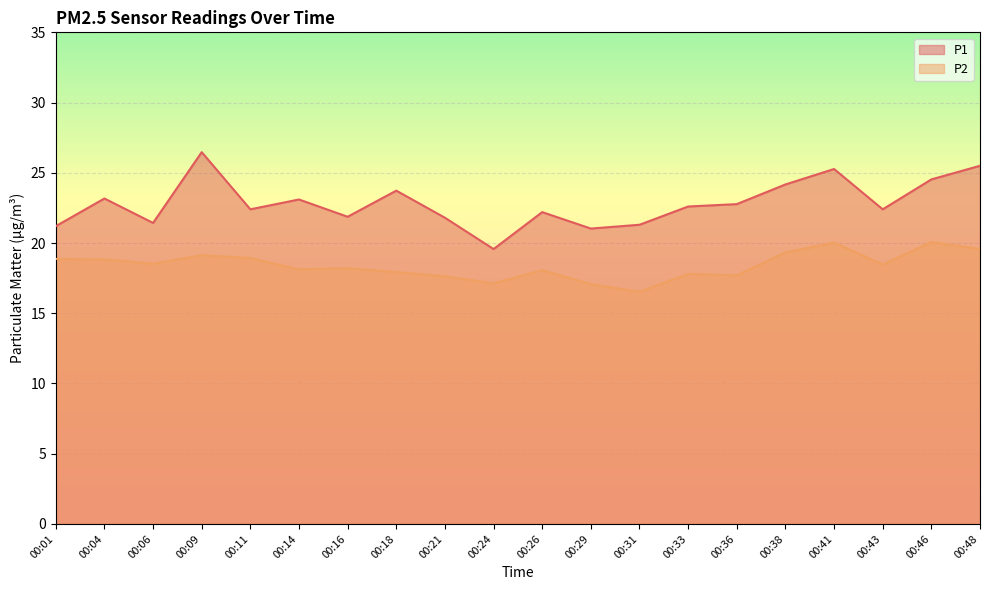

True or false: P1 and P2 intersect in this chart.

False